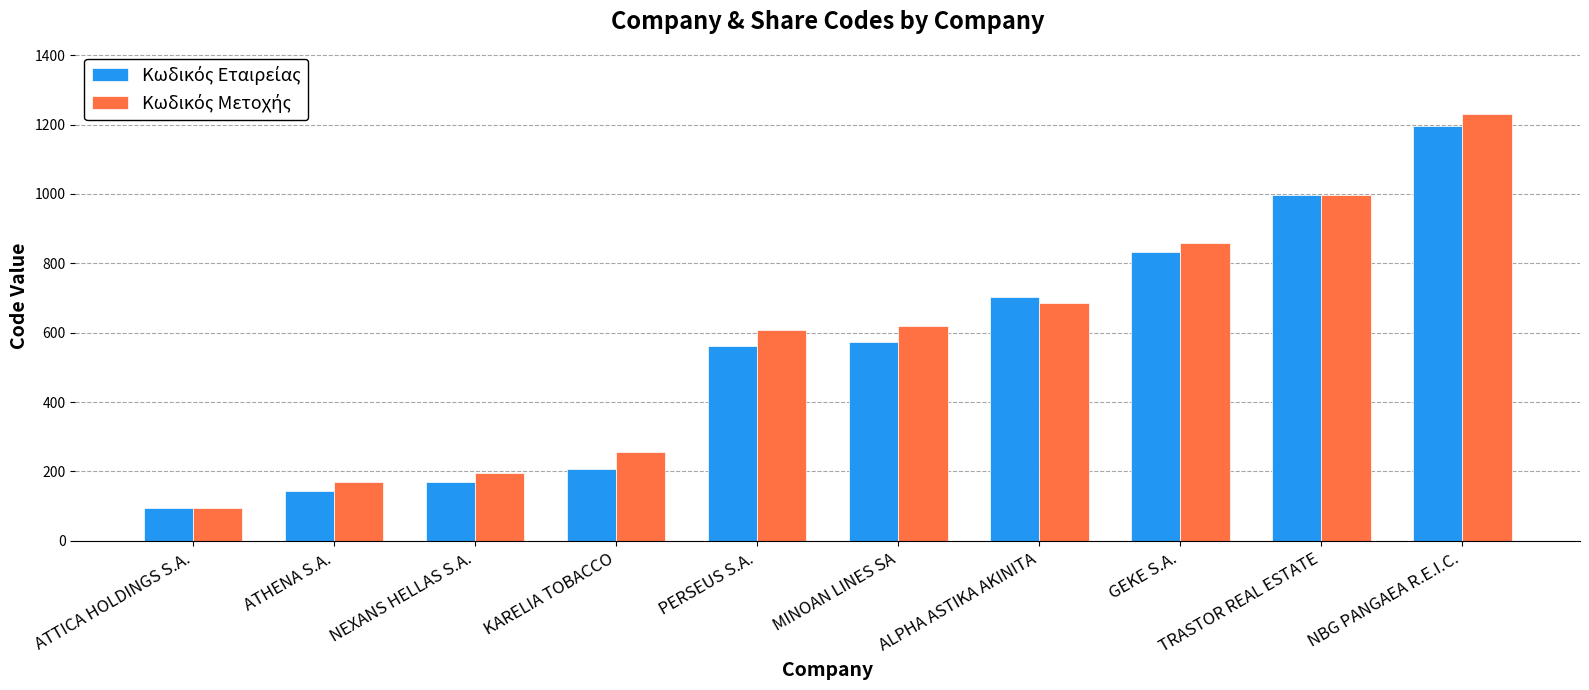

What is the label of the 2nd bar from the right?

TRASTOR REAL ESTATE